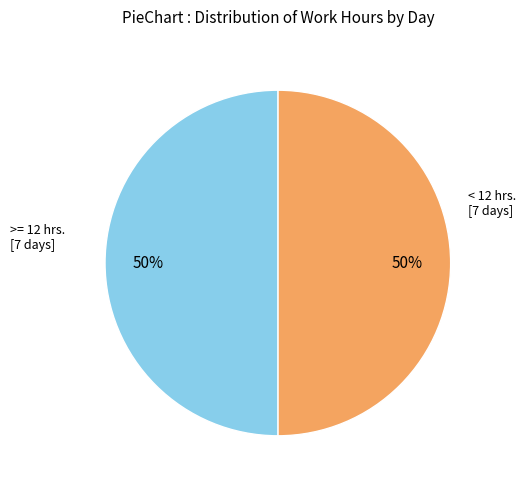

To the nearest percent, what is the average slice percentage?

50%